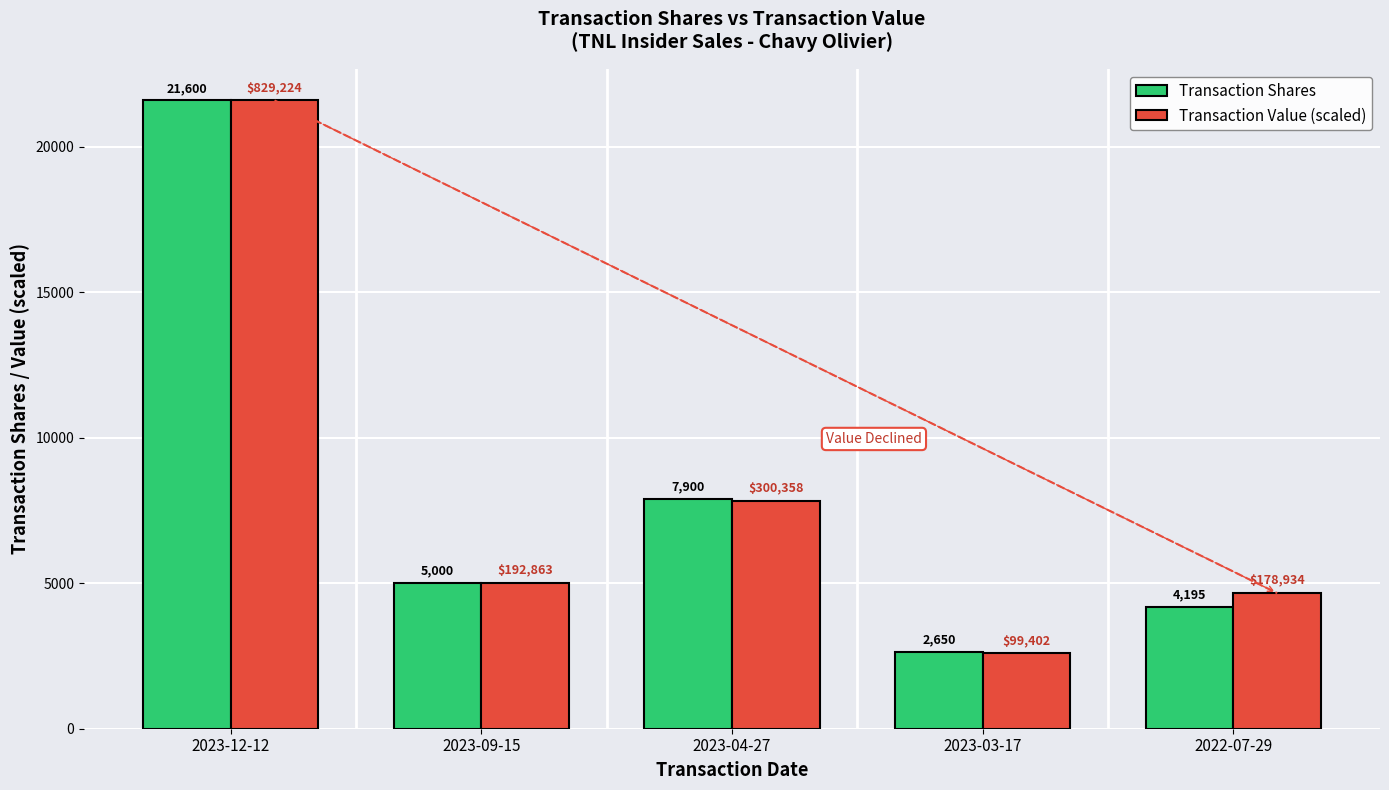

What is the difference between the maximum and minimum values in the Transaction Value (scaled) series?

19010.7